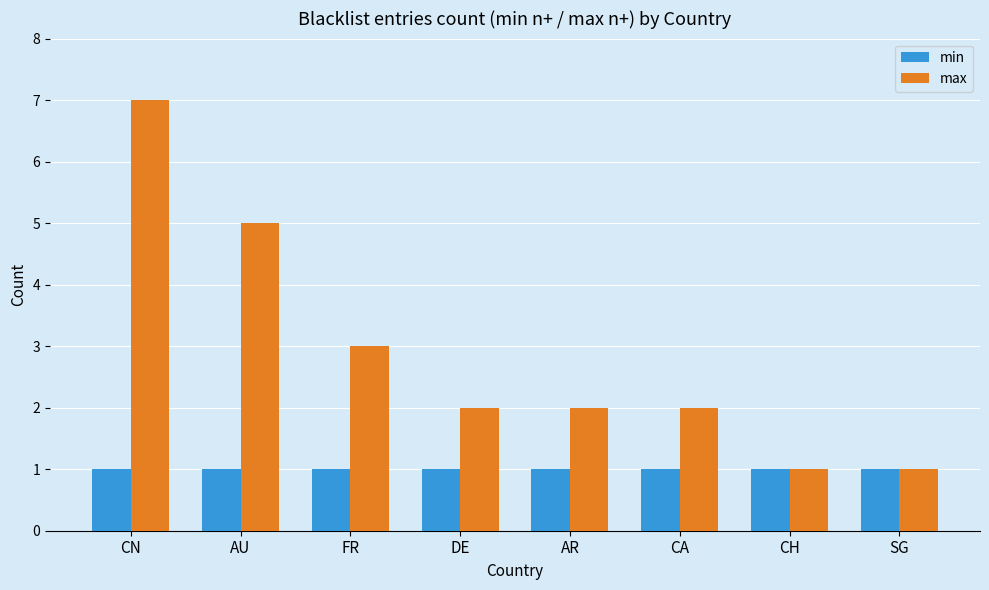

What is the total value across all series at CN?

8